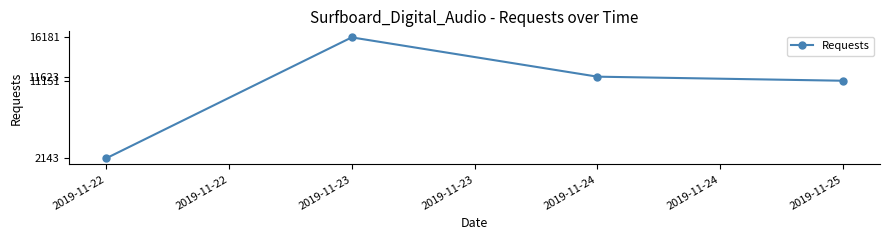

Rank the categories by value from highest to lowest.

2019-11-23, 2019-11-24, 2019-11-25, 2019-11-22